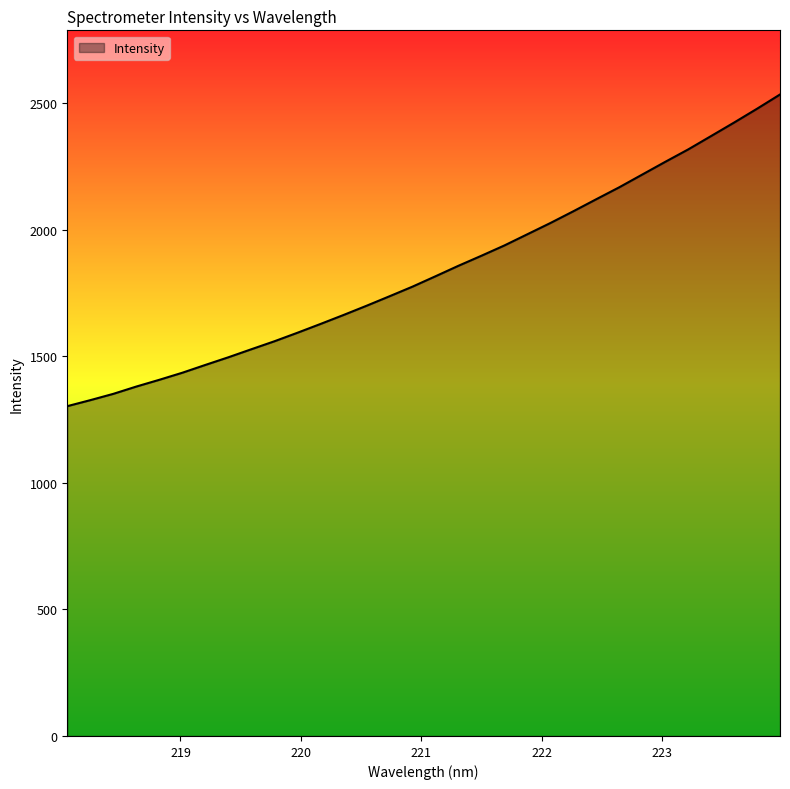

What is the maximum value shown in the chart?

2534.7